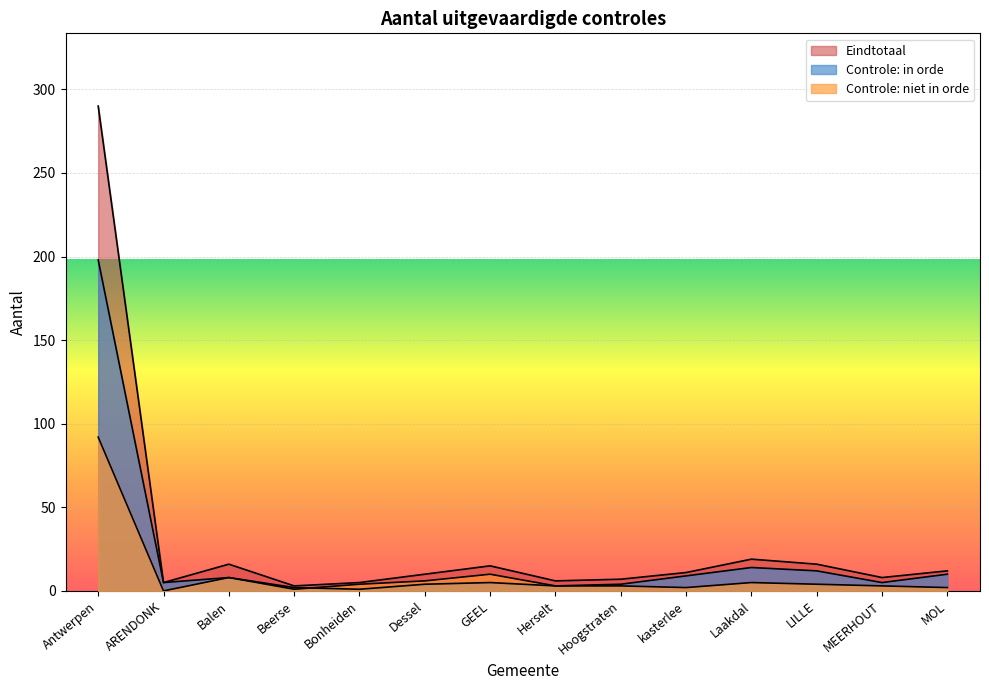

Where does the Controle: niet in orde series first go above 4?

Antwerpen